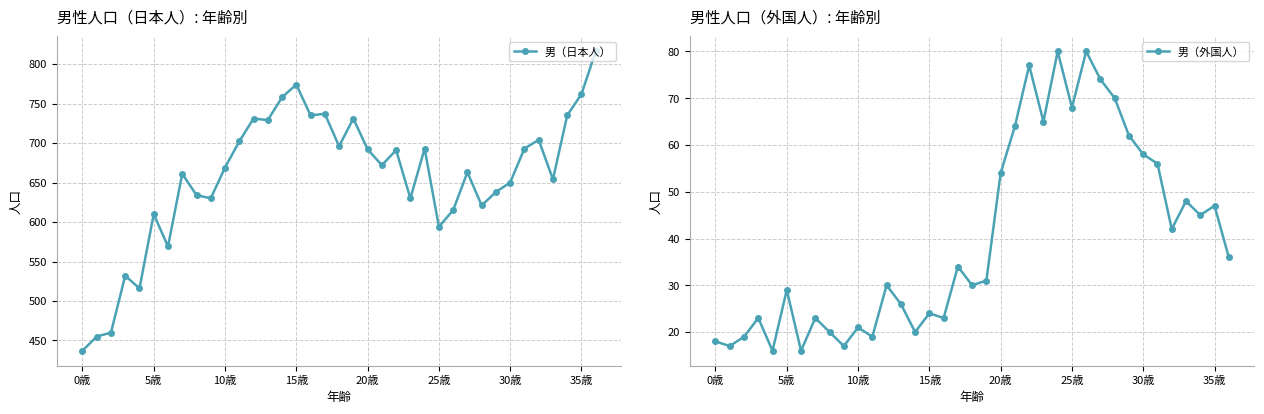

At which category is the sum across all series the highest?

36